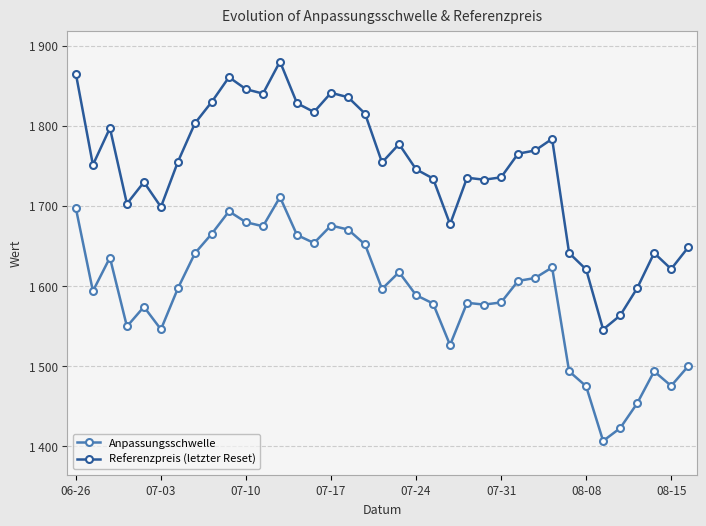

Does the chart display data point markers on the line(s)?

Yes